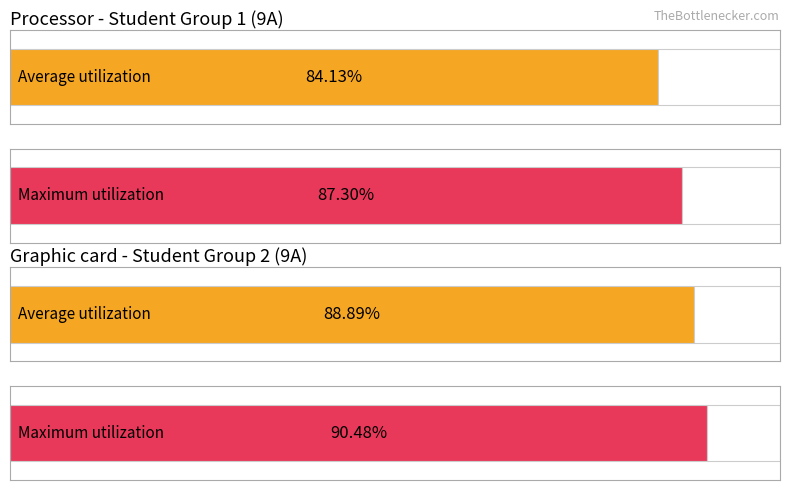

Does the chart contain stacked bars?

No